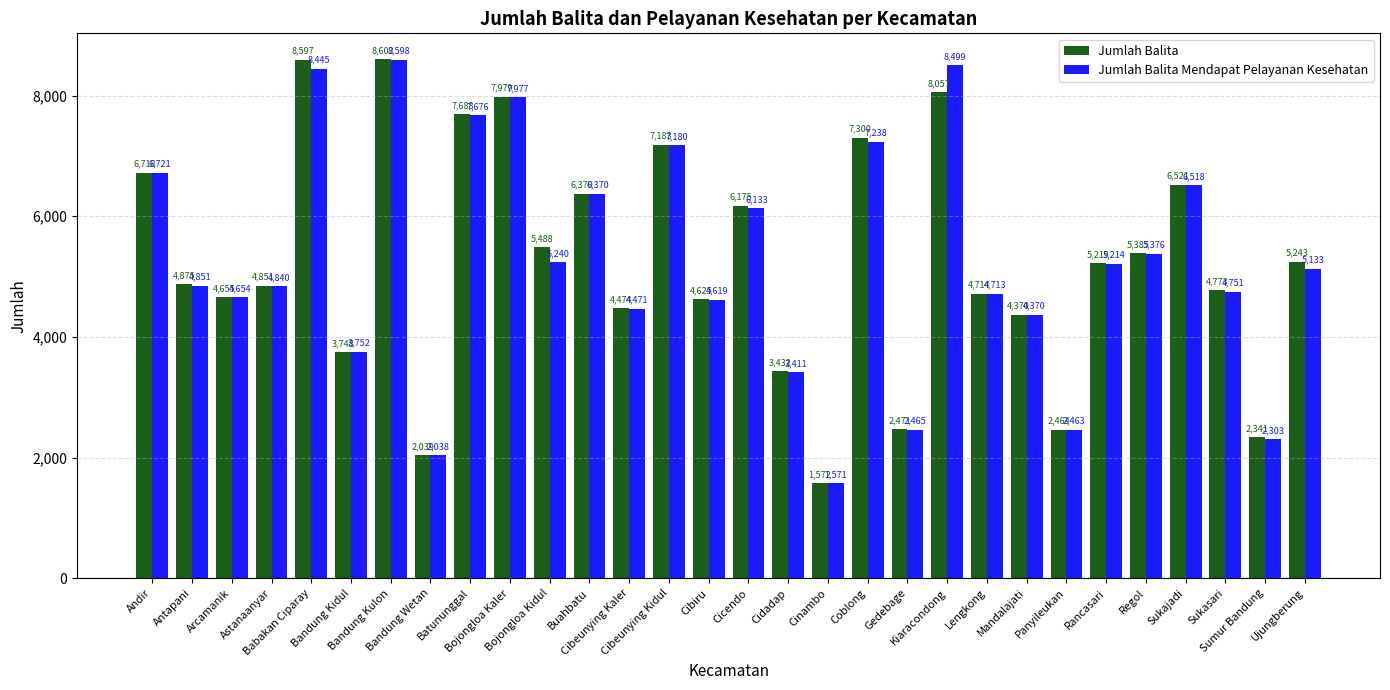

What is the approximate value of Jumlah Balita Mendapat Pelayanan Kesehatan at Batununggal, to the nearest 100?

7700